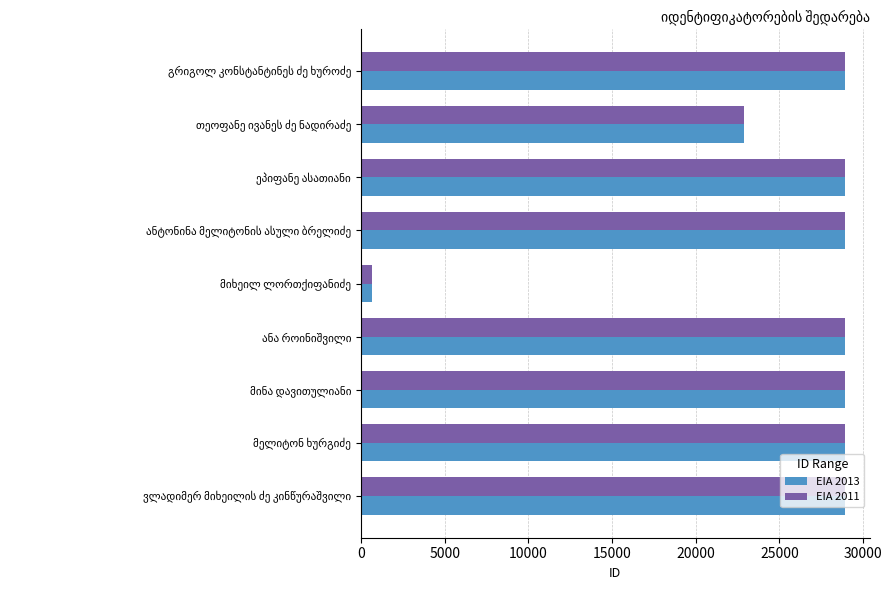

What is the smallest value displayed?

685